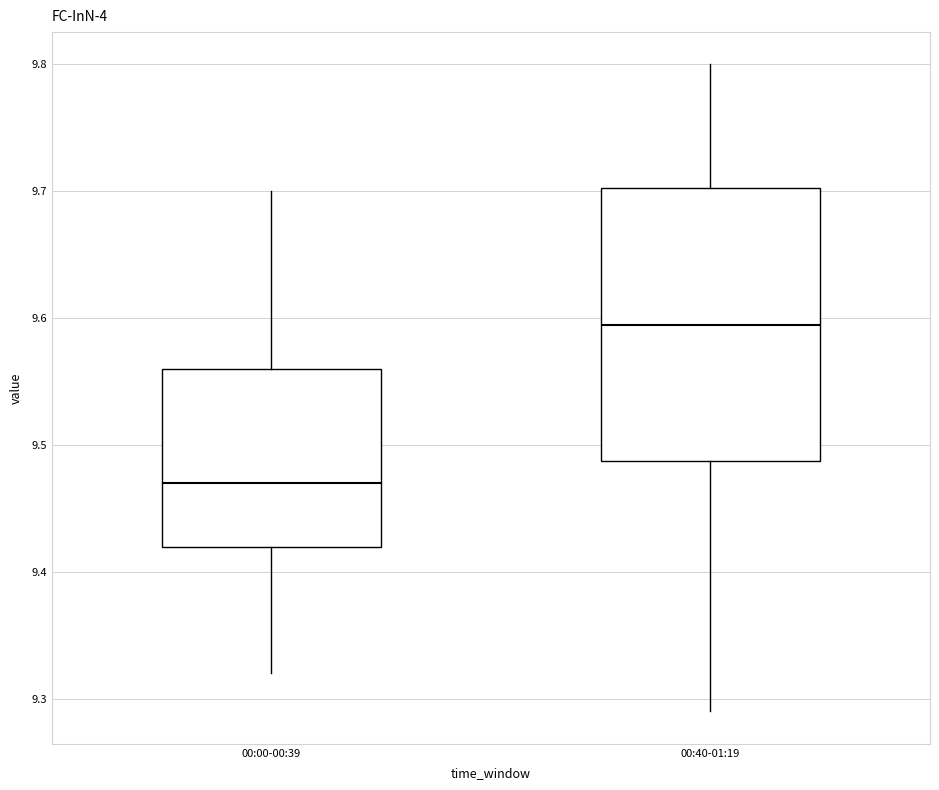

Reading left to right, transcribe this box plot: for each box, give where its median line is, the range the box spans, and where its two whiskers end, as read against the y-axis. The values are not printed on the chart, so give them approximately, as read against the axis.

00:00-00:39: median 9.47, box 9.42 to 9.56, whiskers 9.32 to 9.70
00:40-01:19: median 9.60, box 9.49 to 9.70, whiskers 9.29 to 9.80